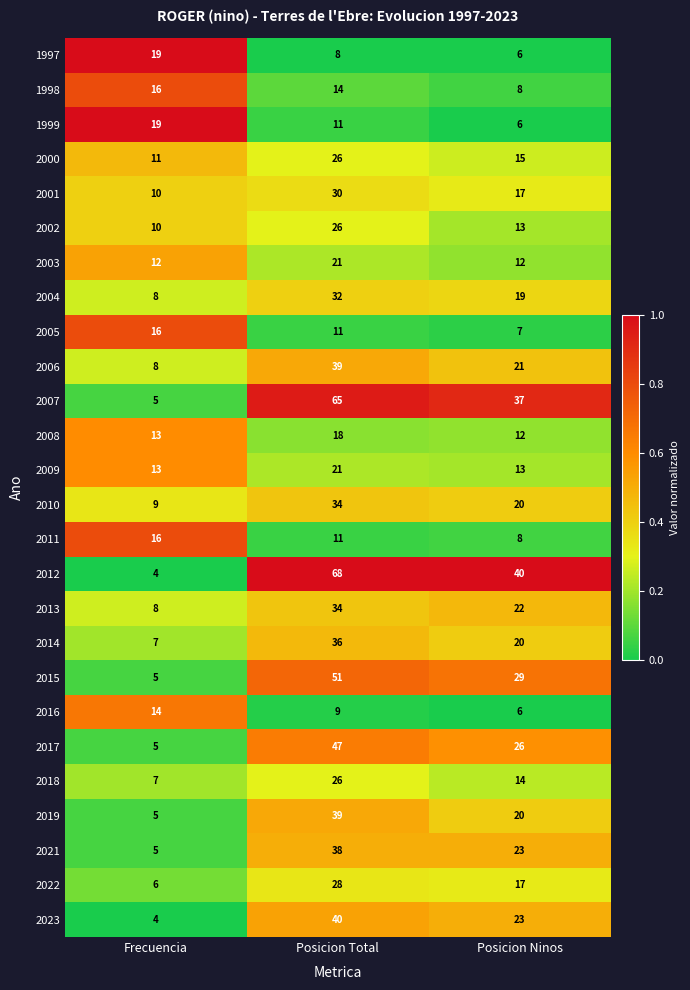

What is the sum of all 2010 values?

63